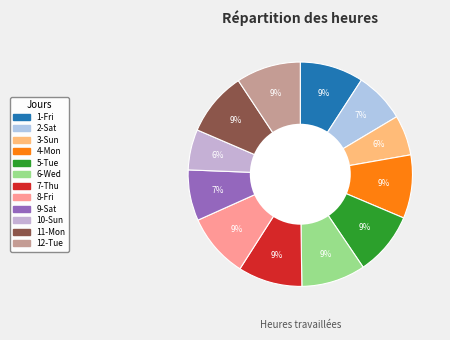

Which slice is the smallest?

3-Sun